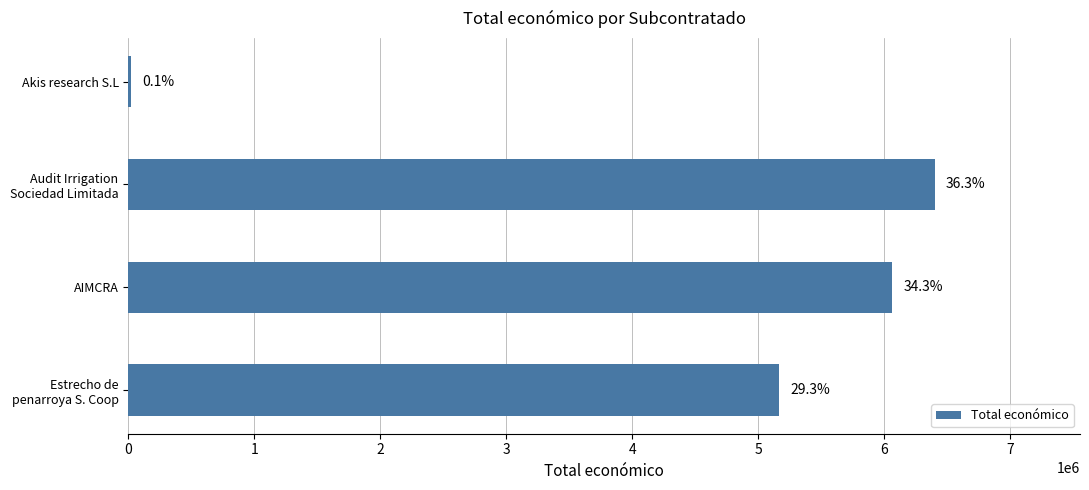

What is the difference between the maximum and minimum values?

6377258